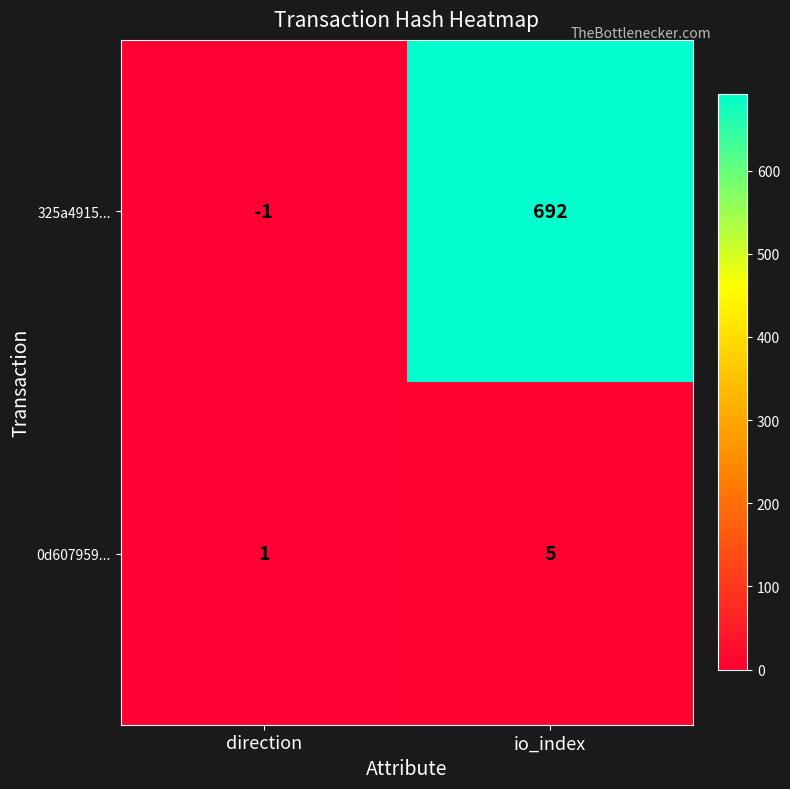

The value of 0d607959... at io_index is 8. True or false?

False